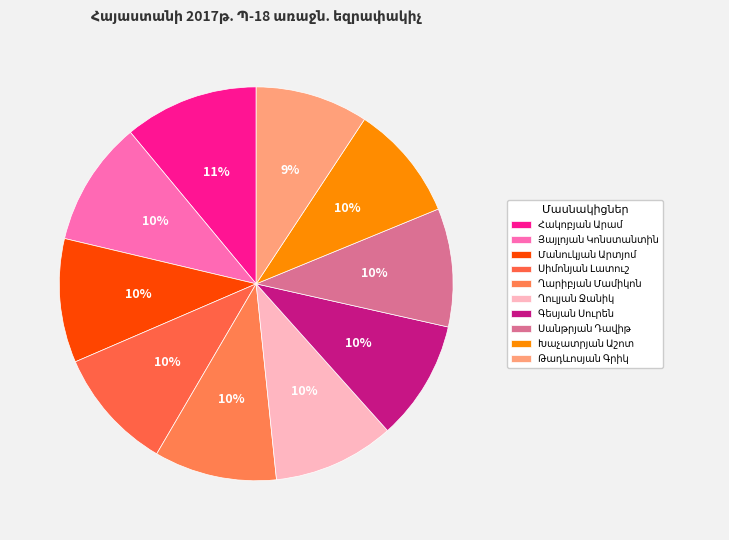

To the nearest percent, what portion does Սանթրյան Դավիթ represent?

10%